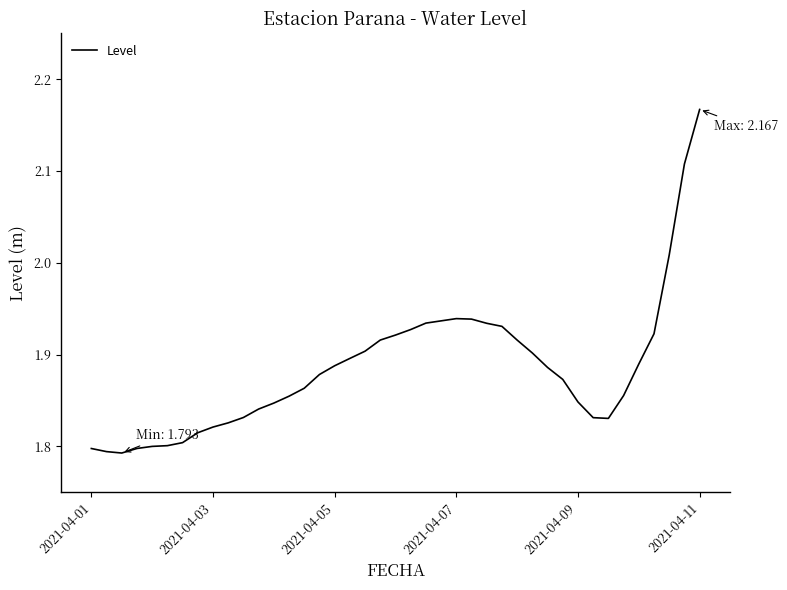

What is the difference between the second highest and second lowest values?

0.3